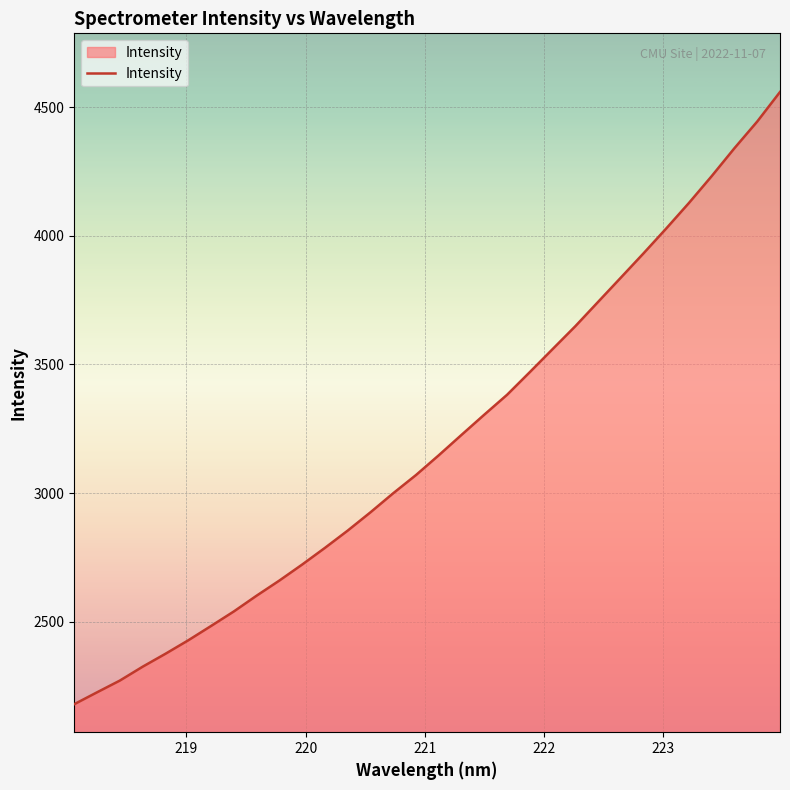

What is the difference between the maximum and minimum values?

2379.7